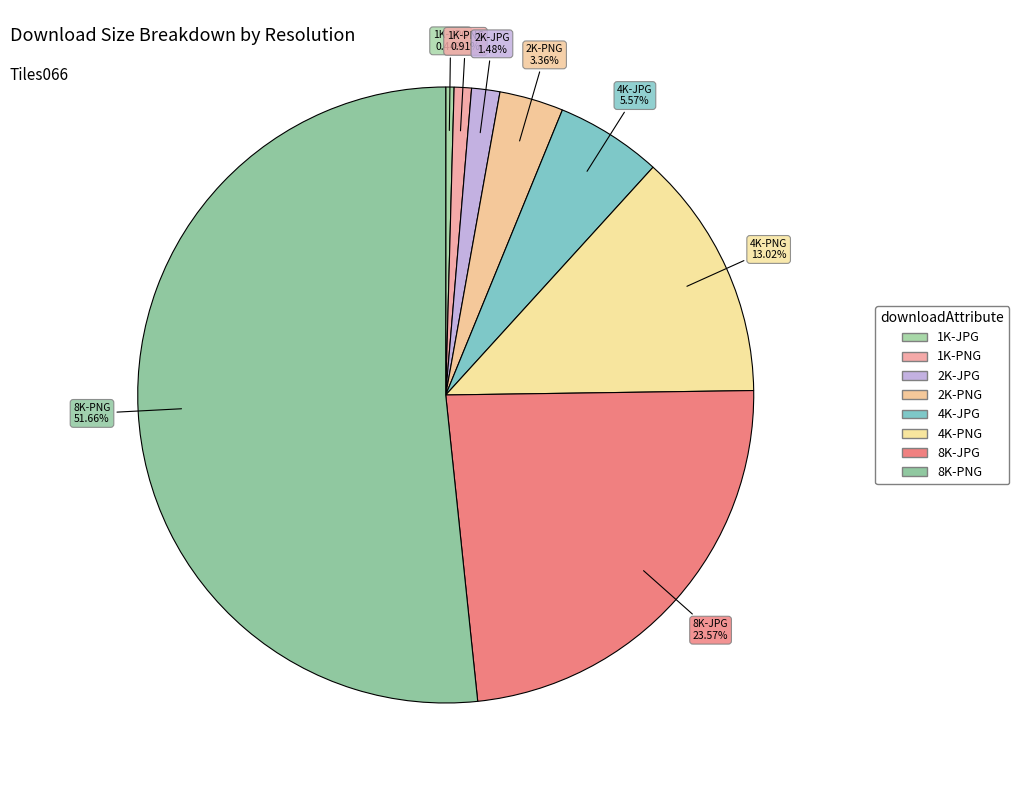

Rank the categories by value from lowest to highest.

1K-JPG, 1K-PNG, 2K-JPG, 2K-PNG, 4K-JPG, 4K-PNG, 8K-JPG, 8K-PNG